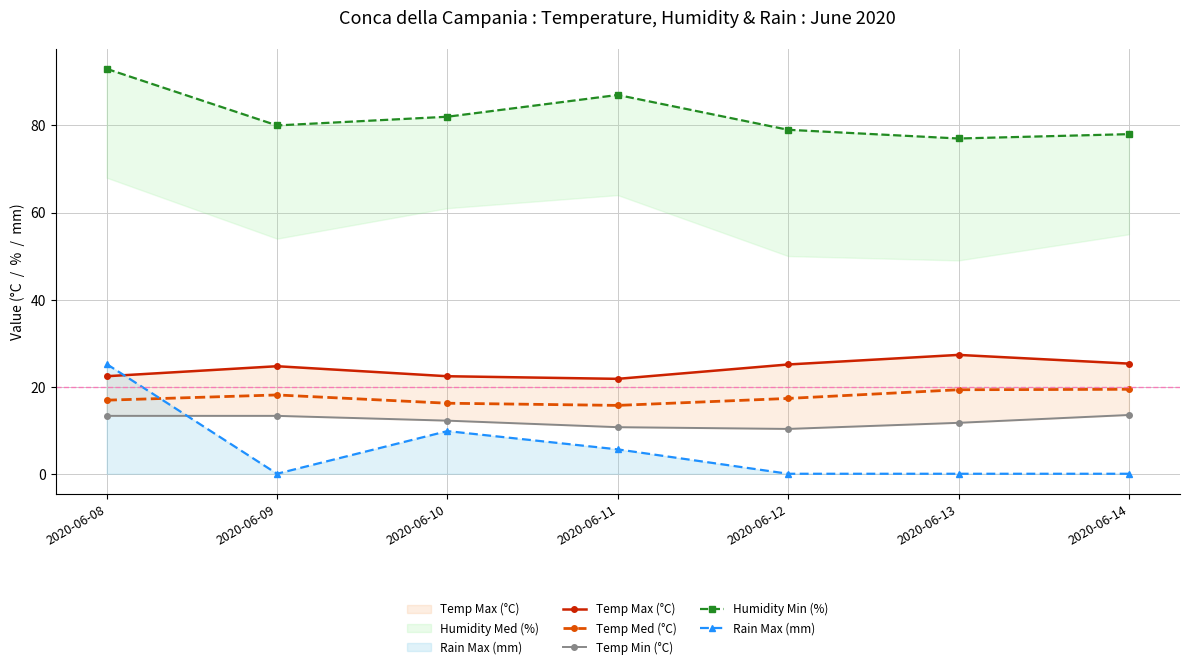

What is the value of the Temp Max (°C) point at the 3rd from the left?

22.4